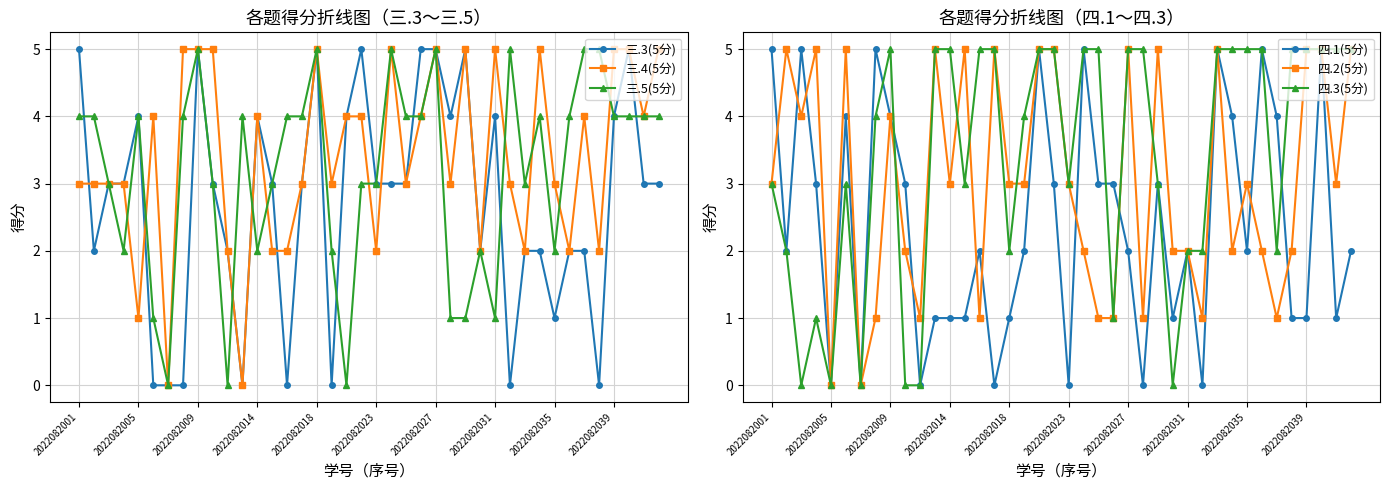

Which series has the largest total across all categories?

三.4(5分)